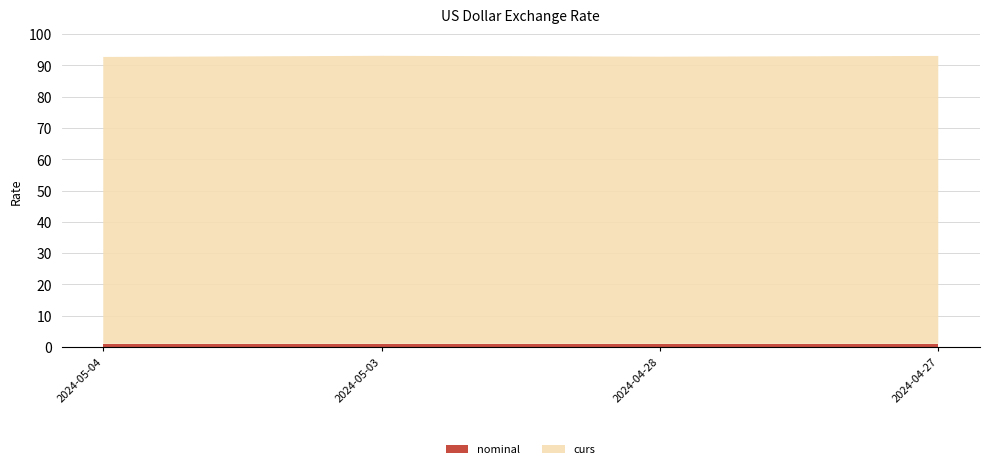

Reading right to left, what are all the values shown in this chart?

curs: 2024-04-27=92.0	2024-04-28=91.8	2024-05-03=92.1	2024-05-04=91.7
nominal: 2024-04-27=1.0	2024-04-28=1.0	2024-05-03=1.0	2024-05-04=1.0